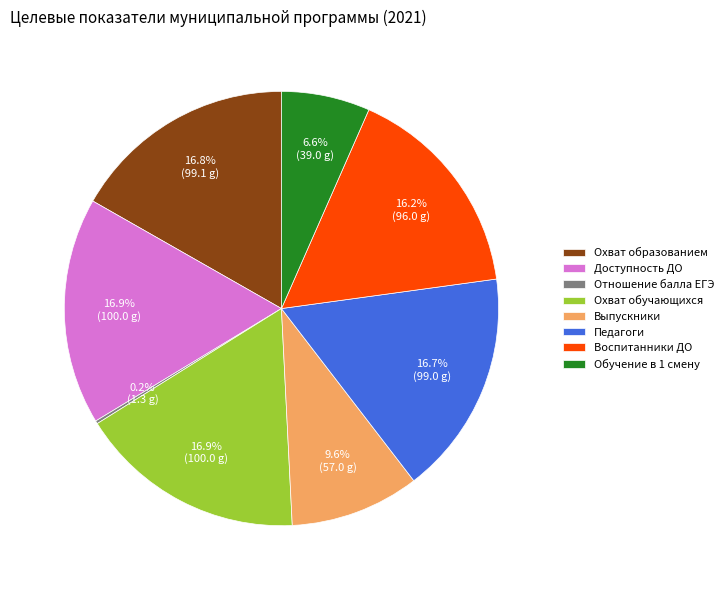

What is the ratio of the value at Воспитанники ДО to the value at Доступность ДО?

1.0